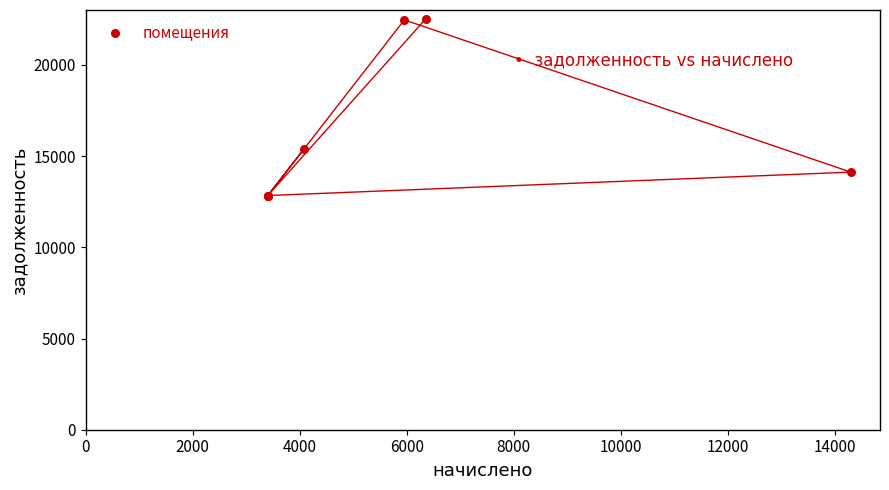

What Y value in the scatter plot is closest to 17684?

15408.0